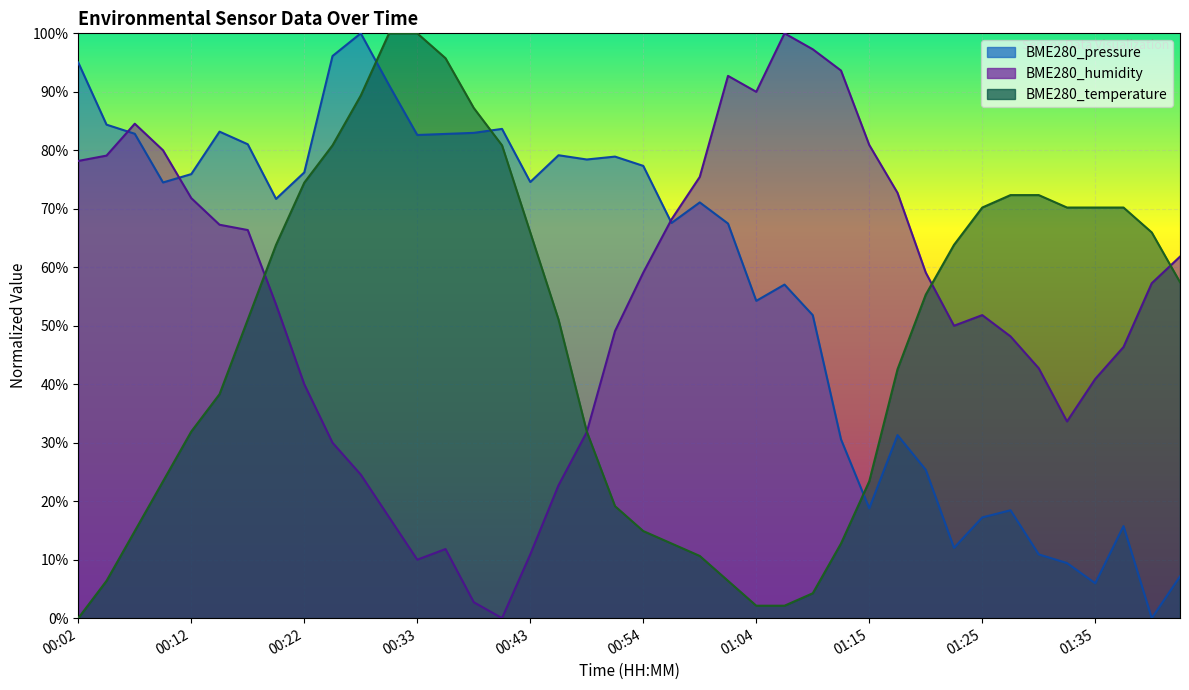

True or false: BME280_temperature has a value of 31.8 at 00:17.

False